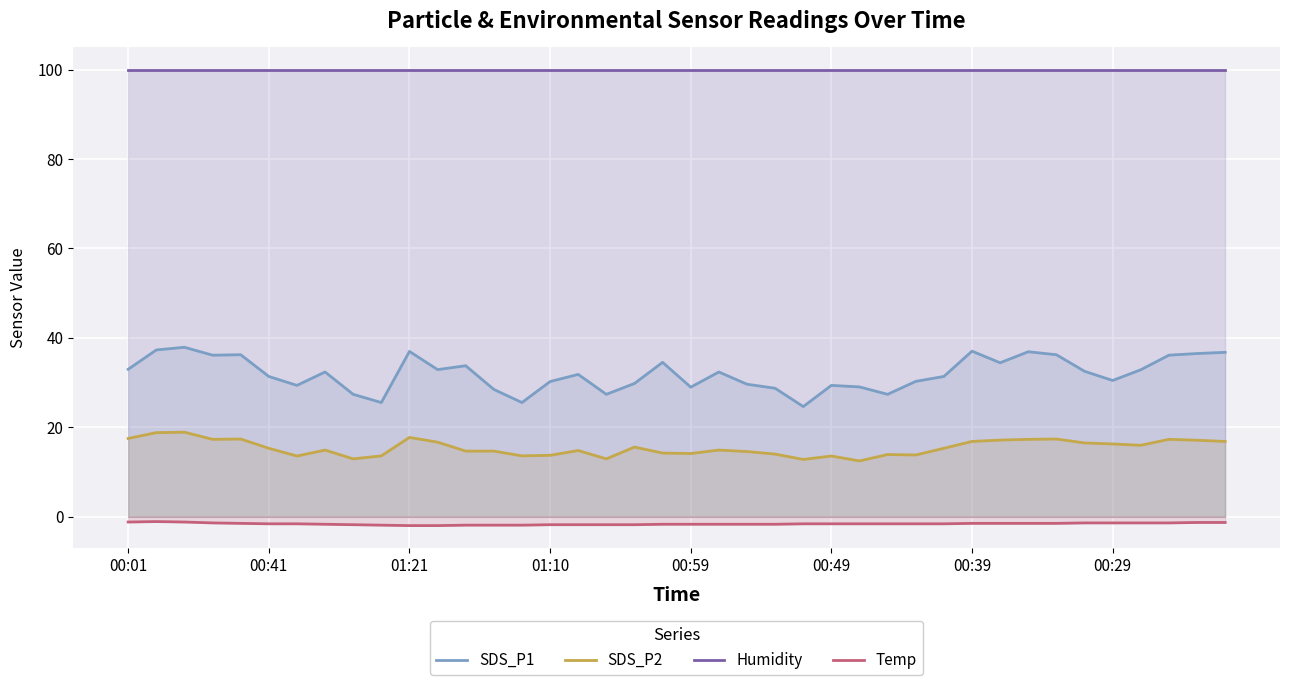

Does the chart display data point markers on the line(s)?

No